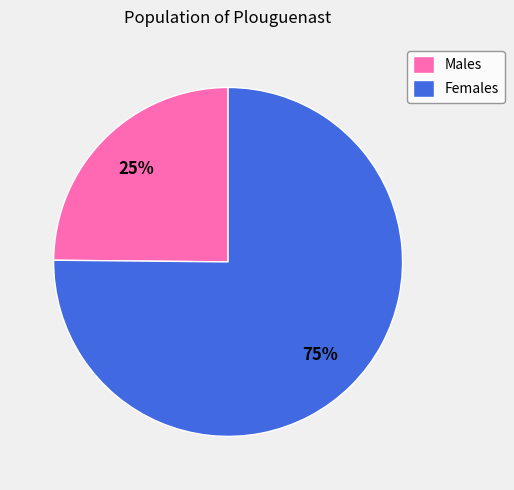

Is the sum of Males and Females greater than half?

Yes